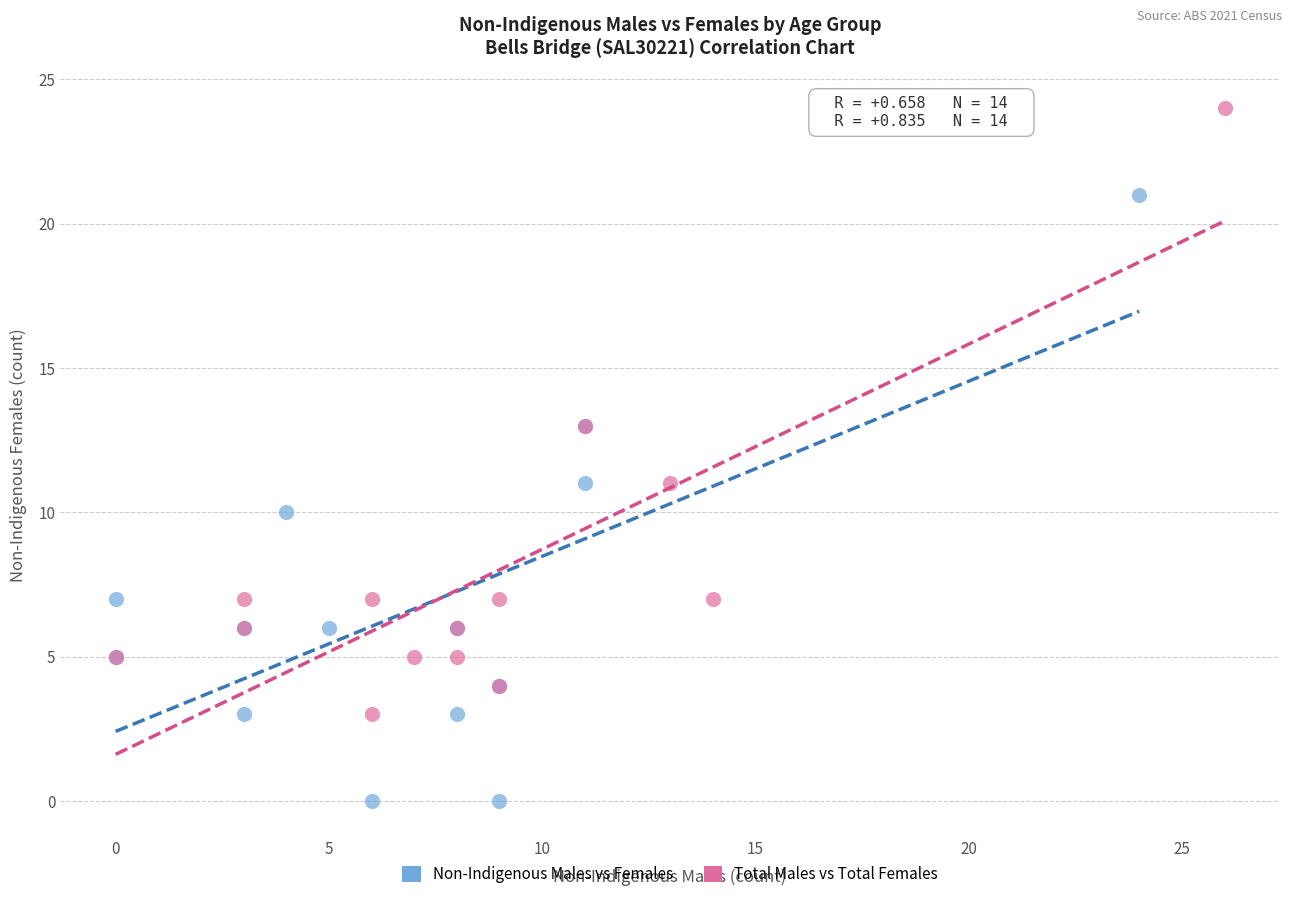

Which series reaches the maximum Y coordinate?

Total Males vs Total Females